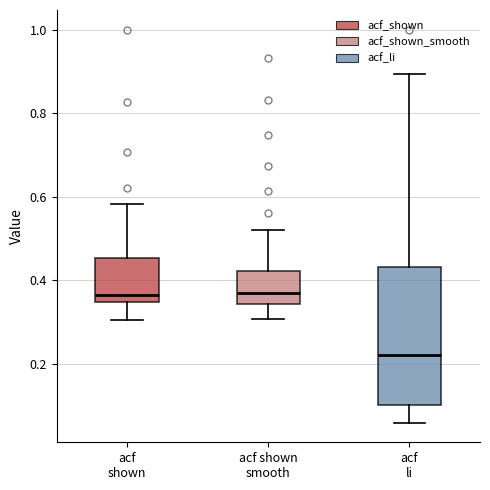

Comparing the boxes themselves (not the whiskers), which one is the tallest?

acf li